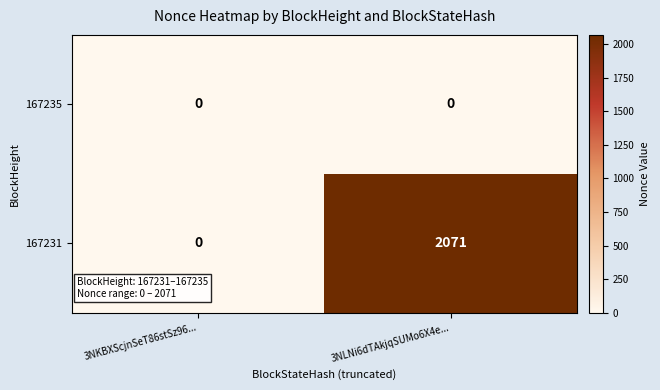

At how many categories does at least one series exceed 554?

1